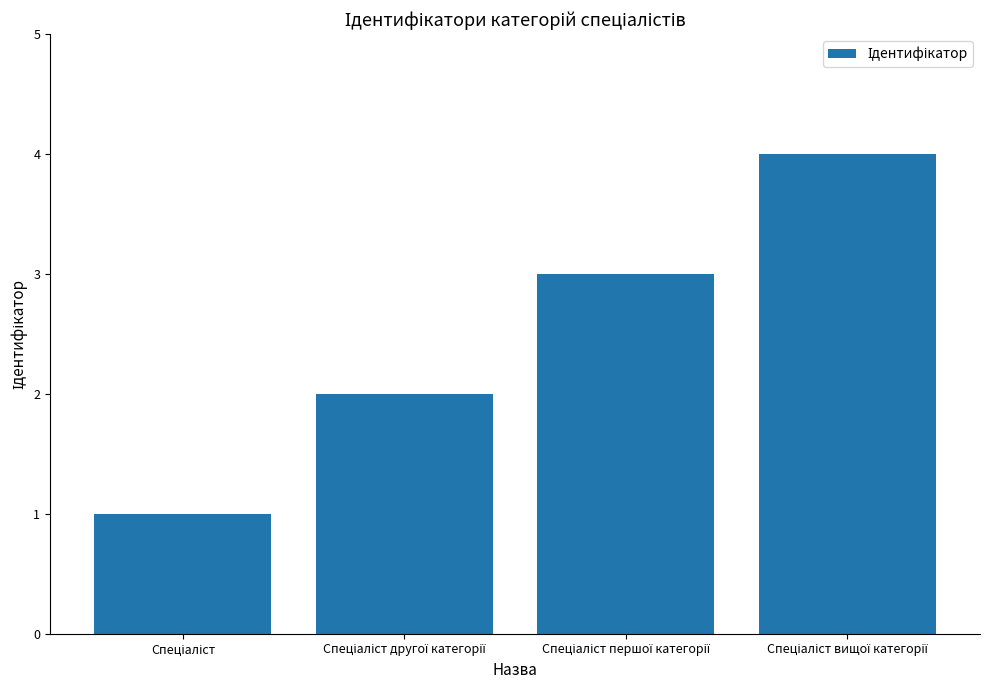

What is the greatest value displayed?

4